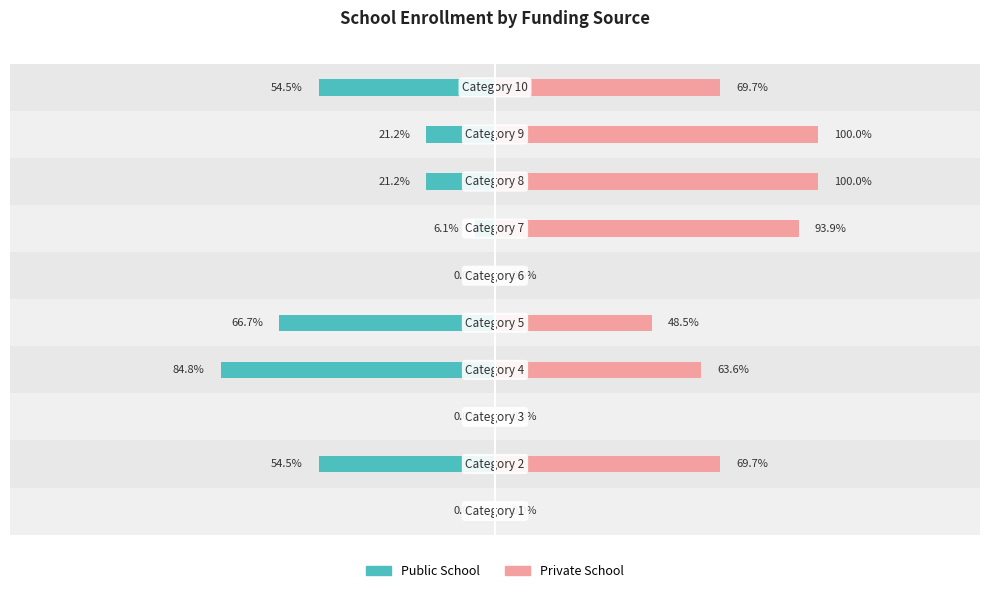

The Public School series shows -2 at 6. True or false?

True